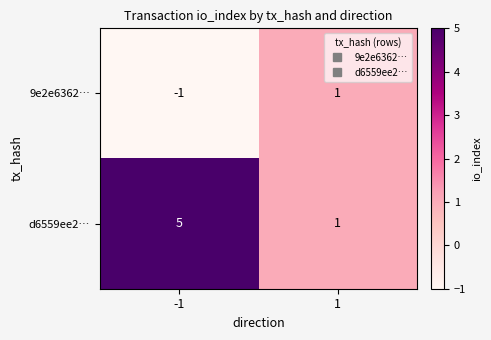

How many distinct data groups are displayed?

2